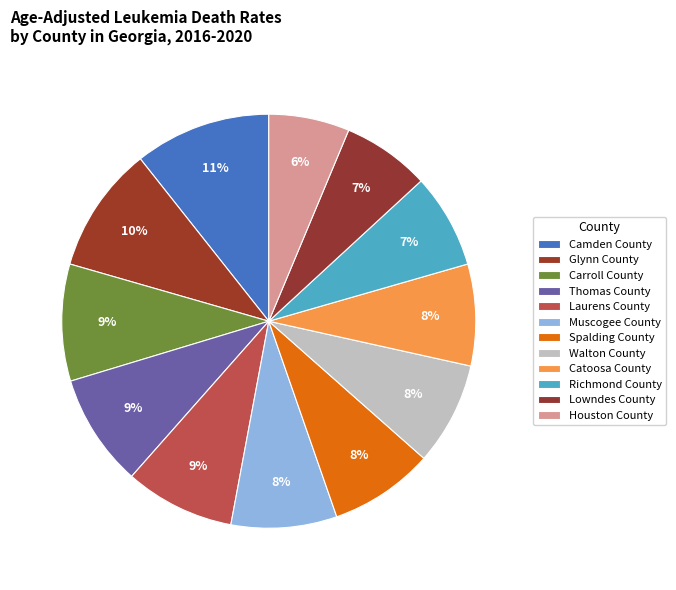

How many slices are in this pie chart?

12